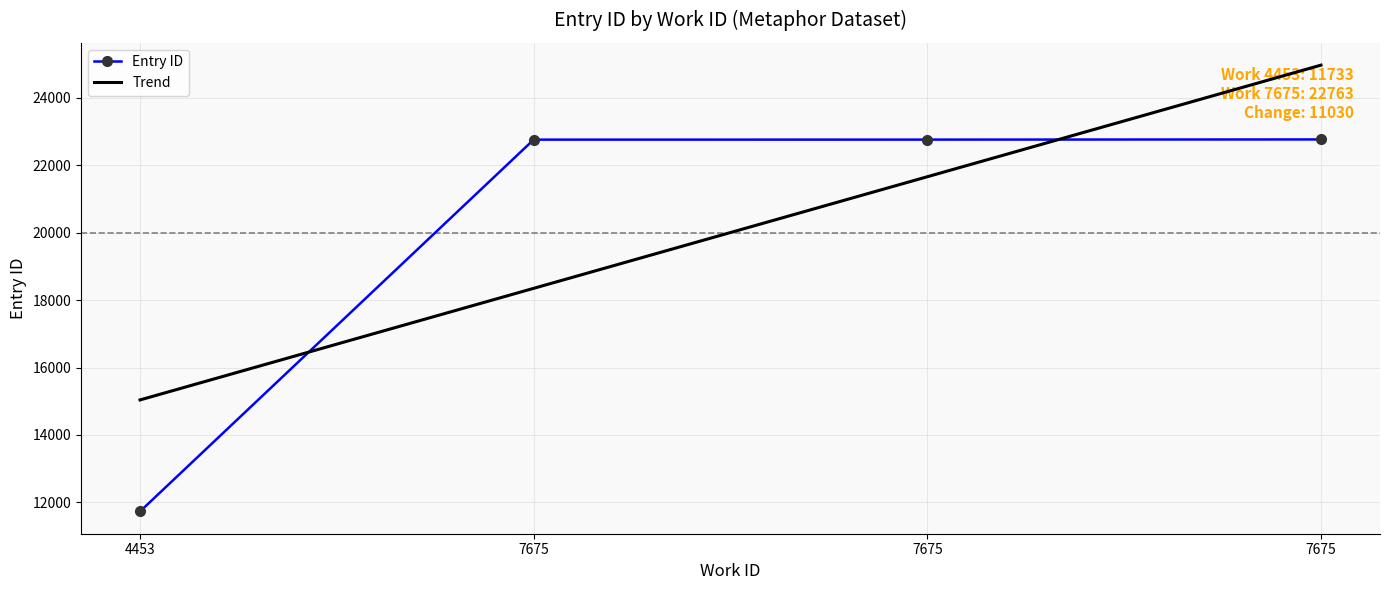

Which series ends up on top after the final intersection of Trend and Entry ID?

Trend